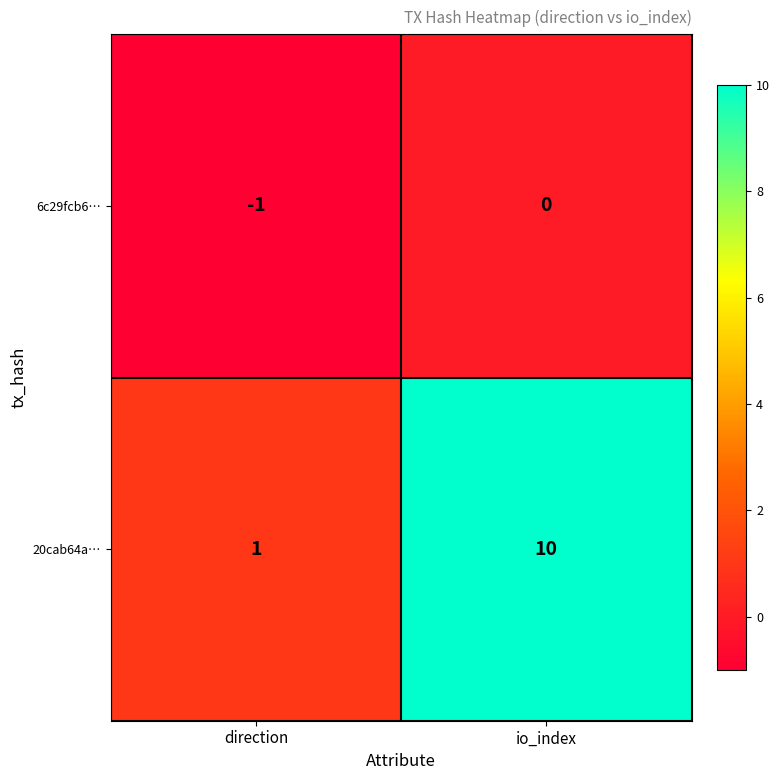

Reading right to left, what are all the values shown in this chart?

6c29fcb6…: 0	-1
20cab64a…: 10	1